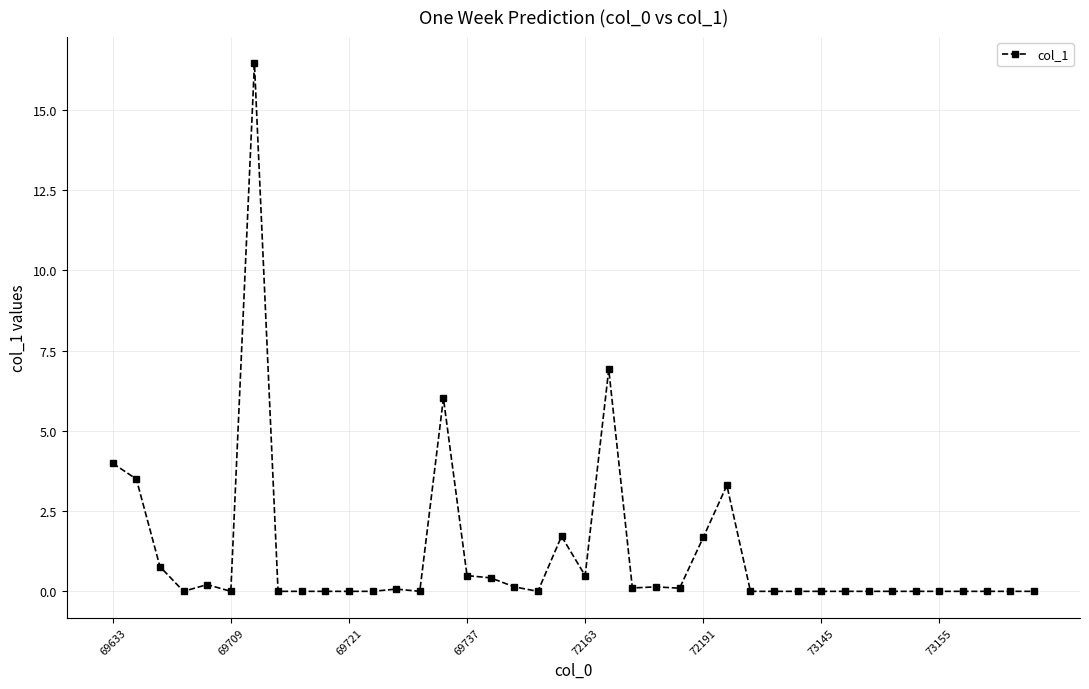

What is the average value?

1.2